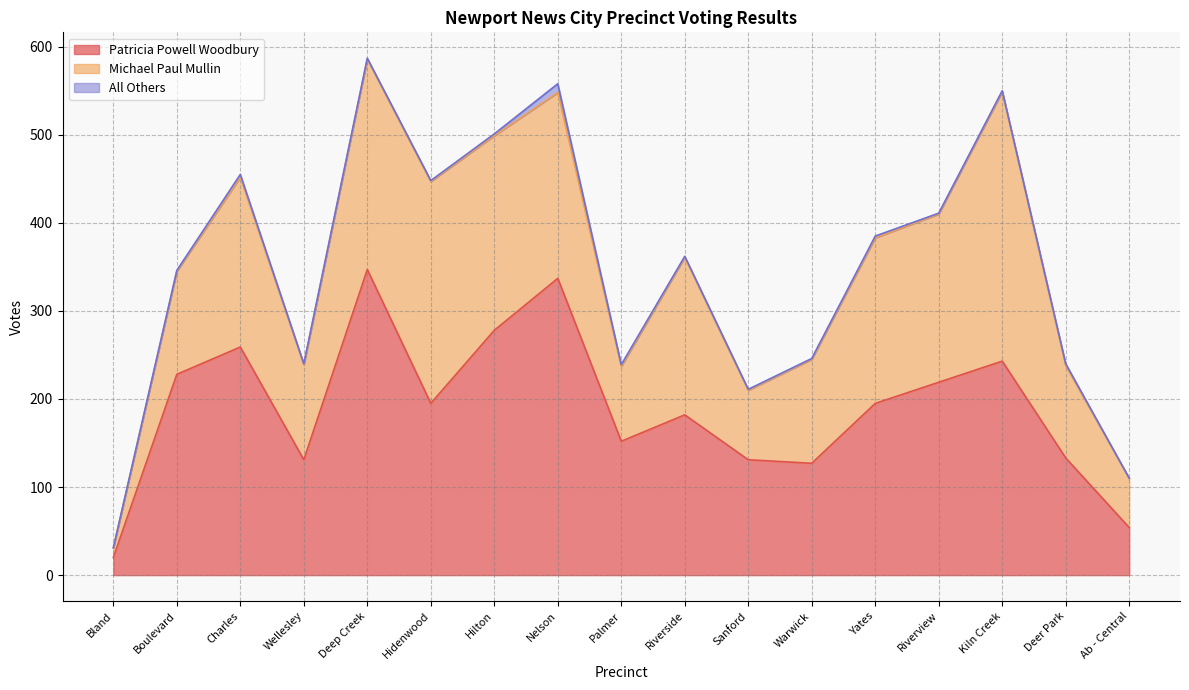

Is it true that All Others equals 2 at Yates?

True